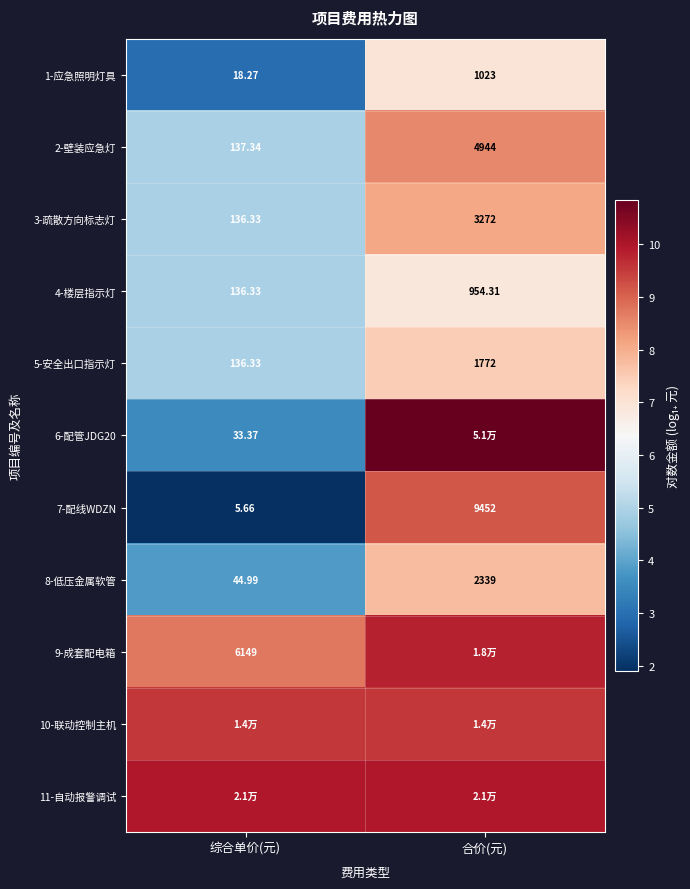

Rank the categories by 8-低压金属软管 value from highest to lowest.

合价(元), 综合单价(元)